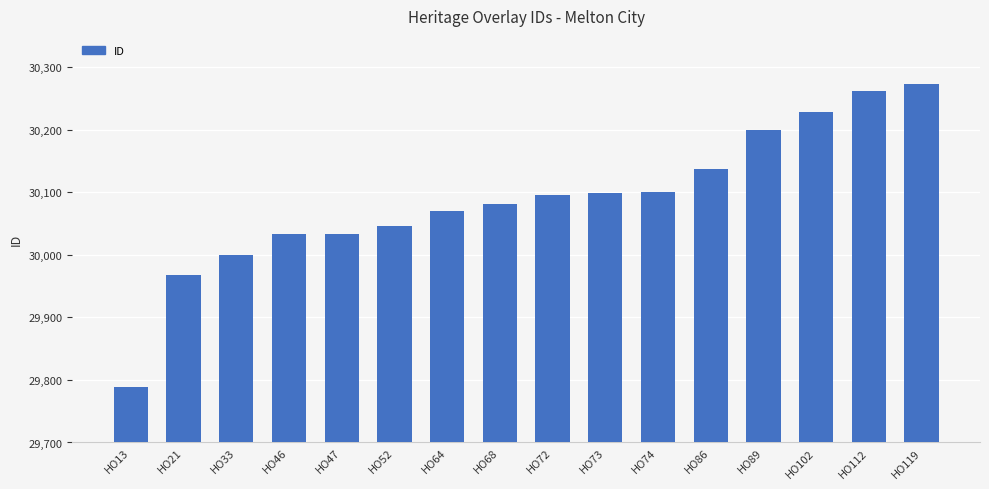

What is the ratio of the value at HO13 to the value at HO73?

1.0